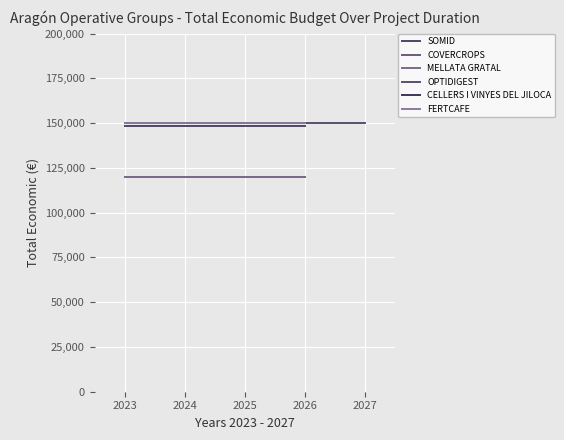

What is the average value of the OPTIDIGEST series?

150000